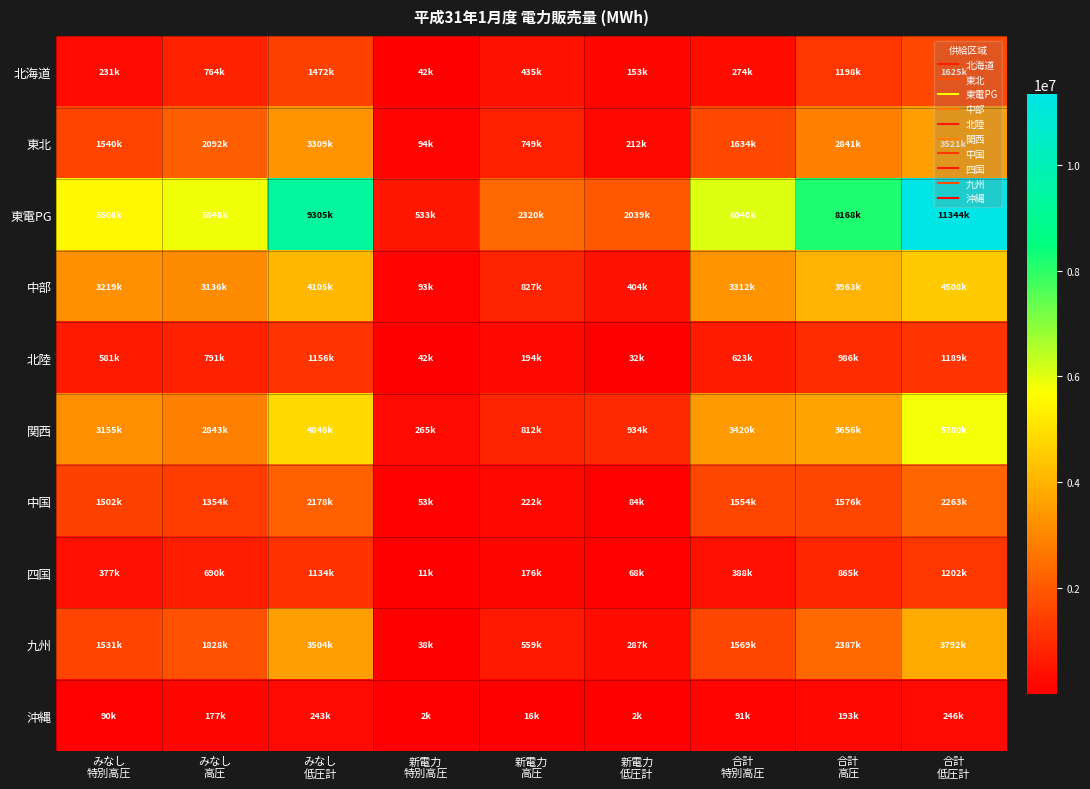

Reading left to right, extract all data points from this chart.

北海道: みなし
特別高圧=231447	みなし
高圧=763521	みなし
低圧計=1471588	新電力
特別高圧=42353	新電力
高圧=434877	新電力
低圧計=153148	合計
特別高圧=273800	合計
高圧=1198398	合計
低圧計=1624736
東北: みなし
特別高圧=1540407	みなし
高圧=2092006	みなし
低圧計=3308894	新電力
特別高圧=93777	新電力
高圧=749178	新電力
低圧計=212102	合計
特別高圧=1634184	合計
高圧=2841184	合計
低圧計=3520996
東電PG: みなし
特別高圧=5507686	みなし
高圧=5848485	みなし
低圧計=9304968	新電力
特別高圧=532644	新電力
高圧=2319749	新電力
低圧計=2039473	合計
特別高圧=6040330	合計
高圧=8168234	合計
低圧計=11344441
中部: みなし
特別高圧=3219164	みなし
高圧=3136319	みなし
低圧計=4104504	新電力
特別高圧=93268	新電力
高圧=827083	新電力
低圧計=403926	合計
特別高圧=3312432	合計
高圧=3963402	合計
低圧計=4508430
北陸: みなし
特別高圧=581032	みなし
高圧=791119	みなし
低圧計=1156314	新電力
特別高圧=42336	新電力
高圧=194399	新電力
低圧計=32216	合計
特別高圧=623368	合計
高圧=985518	合計
低圧計=1188530
関西: みなし
特別高圧=3154976	みなし
高圧=2843309	みなし
低圧計=4846287	新電力
特別高圧=264760	新電力
高圧=812332	新電力
低圧計=933781	合計
特別高圧=3419736	合計
高圧=3655641	合計
低圧計=5780068
中国: みなし
特別高圧=1501627	みなし
高圧=1353641	みなし
低圧計=2178116	新電力
特別高圧=52761	新電力
高圧=222399	新電力
低圧計=84447	合計
特別高圧=1554388	合計
高圧=1576040	合計
低圧計=2262563
四国: みなし
特別高圧=376948	みなし
高圧=689624	みなし
低圧計=1133953	新電力
特別高圧=10748	新電力
高圧=175671	新電力
低圧計=67944	合計
特別高圧=387696	合計
高圧=865295	合計
低圧計=1201897
九州: みなし
特別高圧=1530783	みなし
高圧=1827939	みなし
低圧計=3504461	新電力
特別高圧=38441	新電力
高圧=558863	新電力
低圧計=287406	合計
特別高圧=1569224	合計
高圧=2386802	合計
低圧計=3791867
沖縄: みなし
特別高圧=89833	みなし
高圧=176990	みなし
低圧計=243136	新電力
特別高圧=1528	新電力
高圧=15648	新電力
低圧計=2429	合計
特別高圧=91361	合計
高圧=192638	合計
低圧計=245565